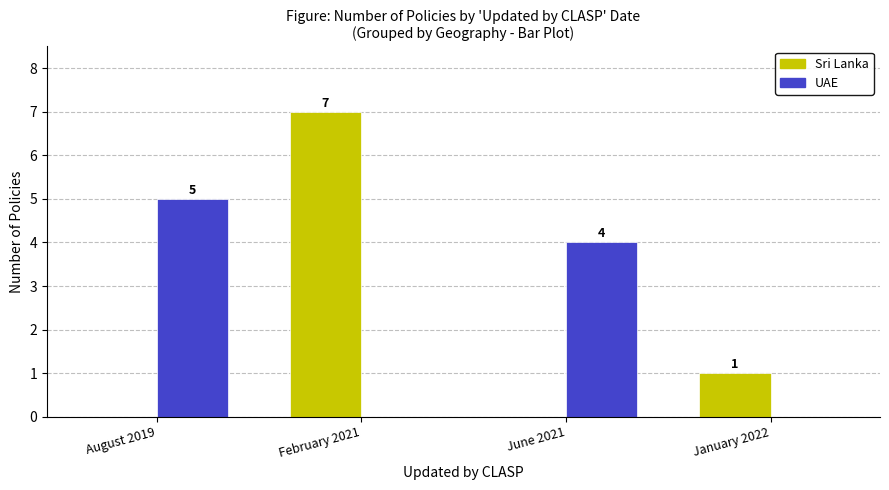

Which label corresponds to the largest value in the chart?

February 2021